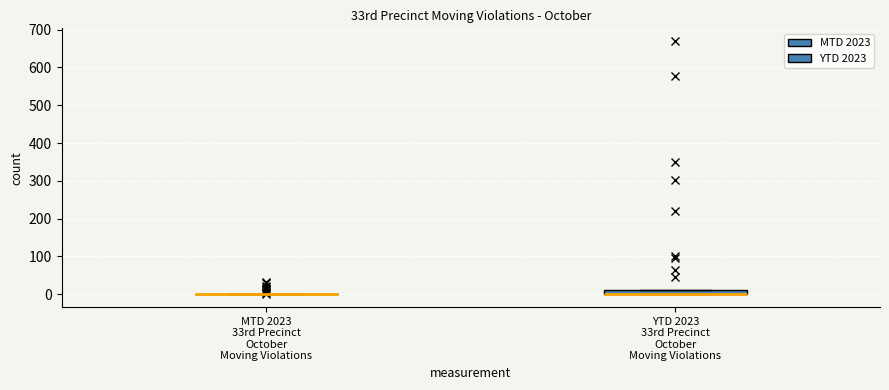

Where is the upper edge of the box for YTD 2023 33rd Precinct October Moving Violations on the y-axis? The values are not printed on the chart, so give them approximately, as read against the axis.

10